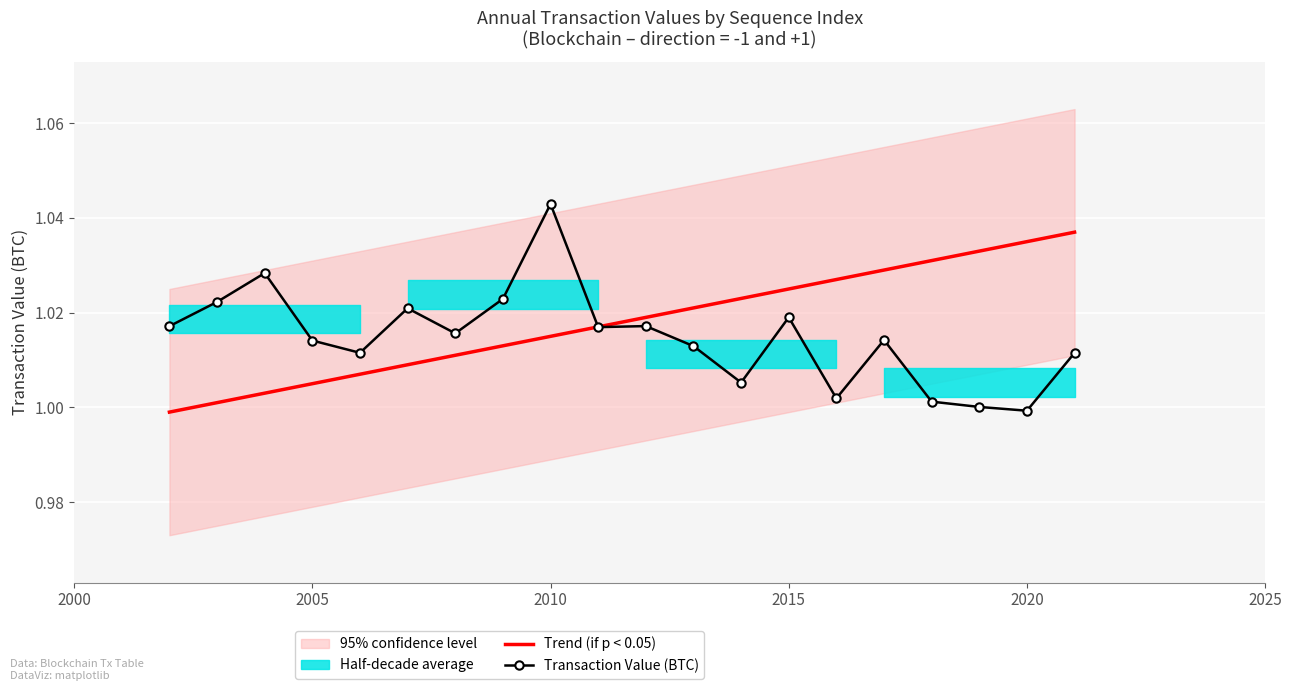

Reading left to right, extract all data points from this chart.

Trend (if p < 0.05): 1.0	1.0	1.0	1.0	1.0	1.0	1.0	1.0	1.0	1.0	1.0	1.0	1.0	1.0	1.0	1.0	1.0	1.0	1.0	1.0
Transaction Value (BTC): 1.0	1.0	1.0	1.0	1.0	1.0	1.0	1.0	1.0	1.0	1.0	1.0	1.0	1.0	1.0	1.0	1.0	1.0	1.0	1.0